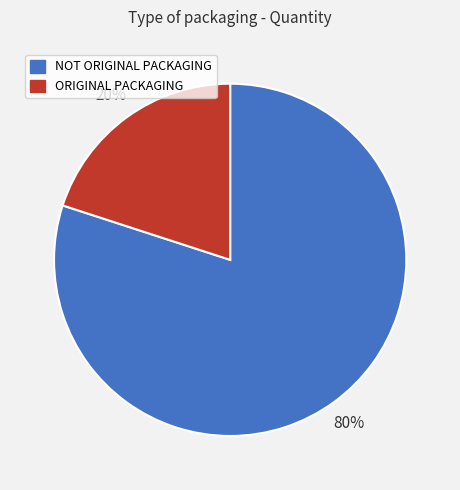

What percentage is the NOT ORIGINAL PACKAGING slice, to the nearest percent?

80%